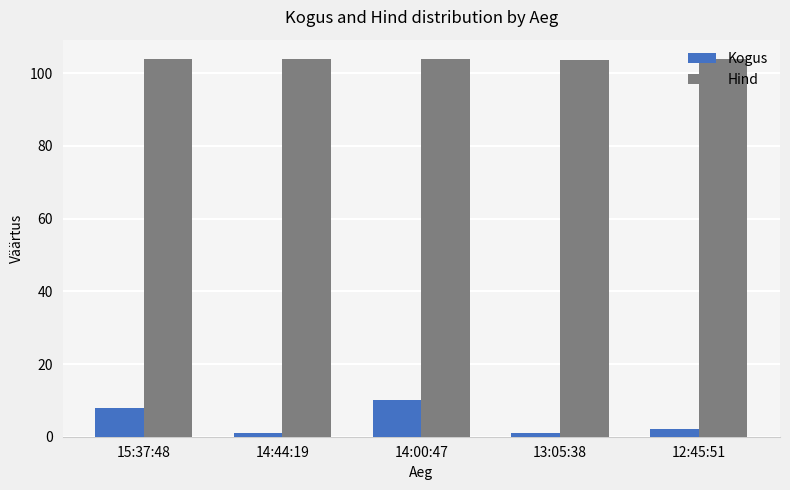

What are all the series names shown in the legend?

Kogus, Hind